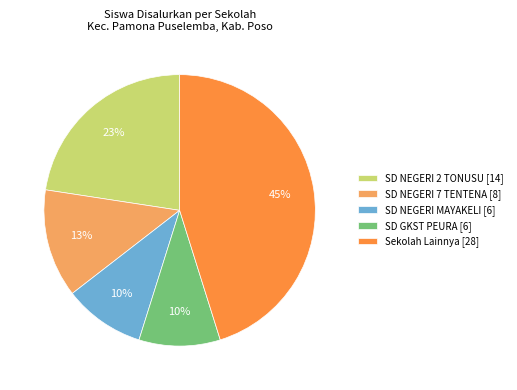

The SD NEGERI 7 TENTENA [8] slice represents 2% of the pie. True or false?

False